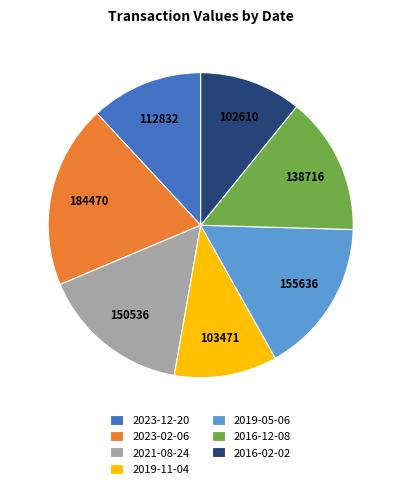

Is there a majority slice in this chart?

No